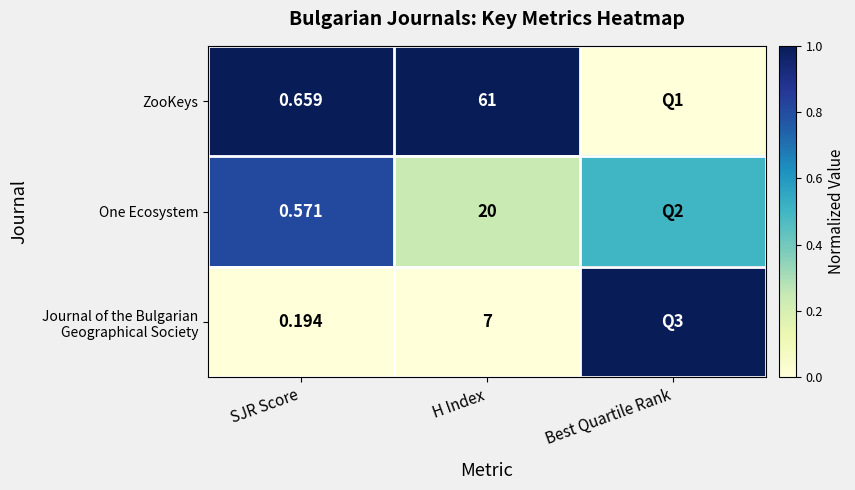

List the series in order of their peak value, highest first.

ZooKeys, Journal of the Bulgarian Geographical Society, One Ecosystem